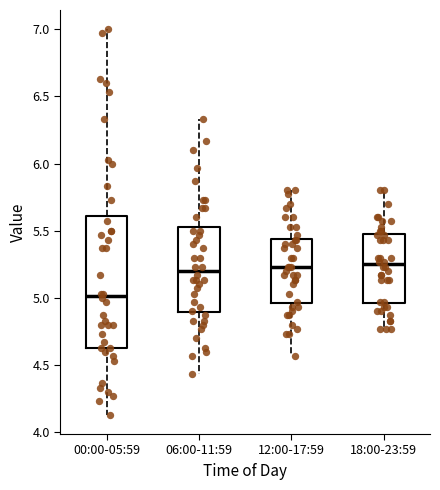

Reading left to right, read every box against the y-axis: the position of its median line, the range the box covers, and the ends of its whiskers. The values are not printed on the chart, so give them approximately, as read against the axis.

00:00-05:59: median 5.00, box 4.65 to 5.60, whiskers 4.15 to 7.00
06:00-11:59: median 5.20, box 4.90 to 5.55, whiskers 4.45 to 6.35
12:00-17:59: median 5.25, box 4.95 to 5.45, whiskers 4.55 to 5.80
18:00-23:59: median 5.25, box 4.95 to 5.50, whiskers 4.75 to 5.80